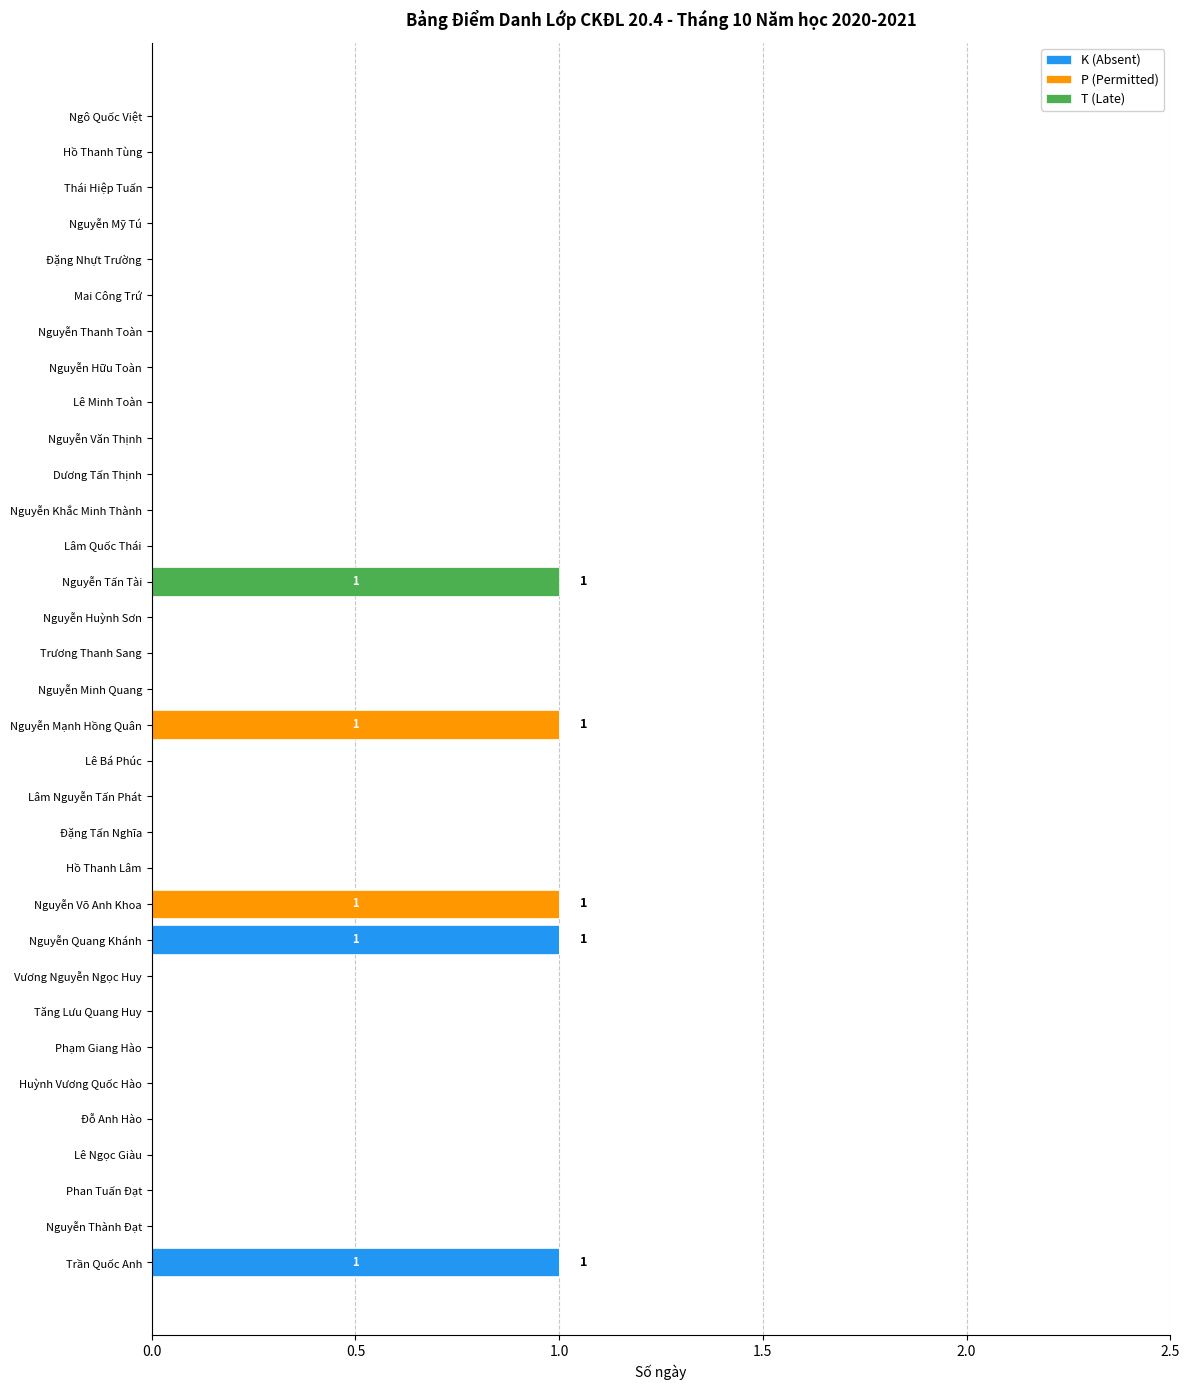

True or false: K (Absent) has a value of -1 at Đặng Tấn Nghĩa.

False